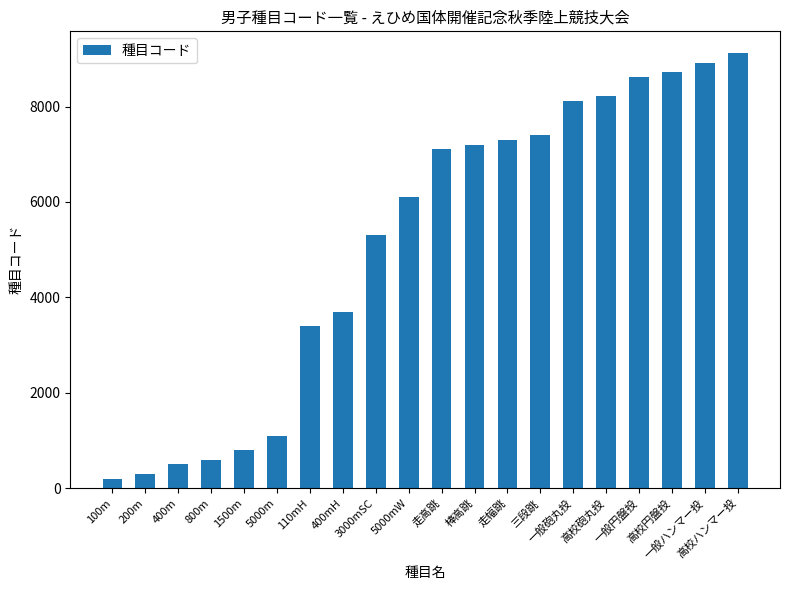

What is the greatest value displayed?

9120